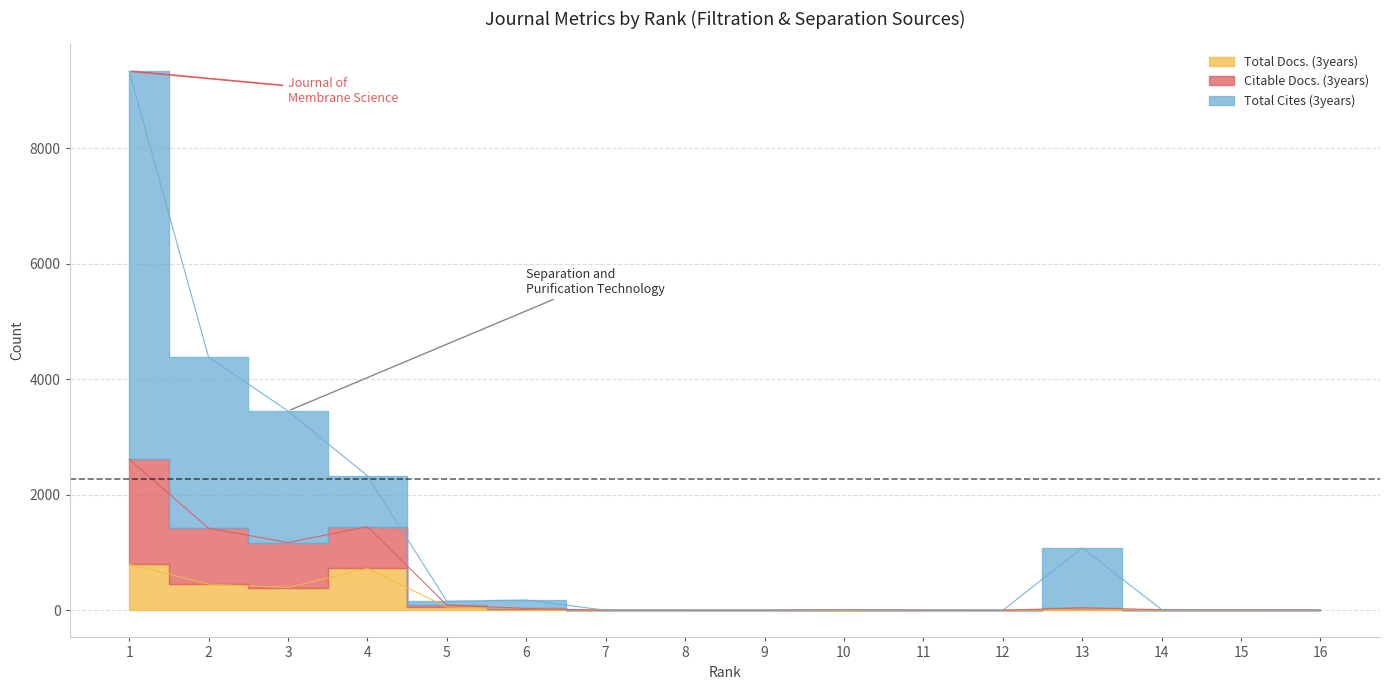

What is the difference between the maximum and minimum values in the Citable Docs. (3years) series?

2616